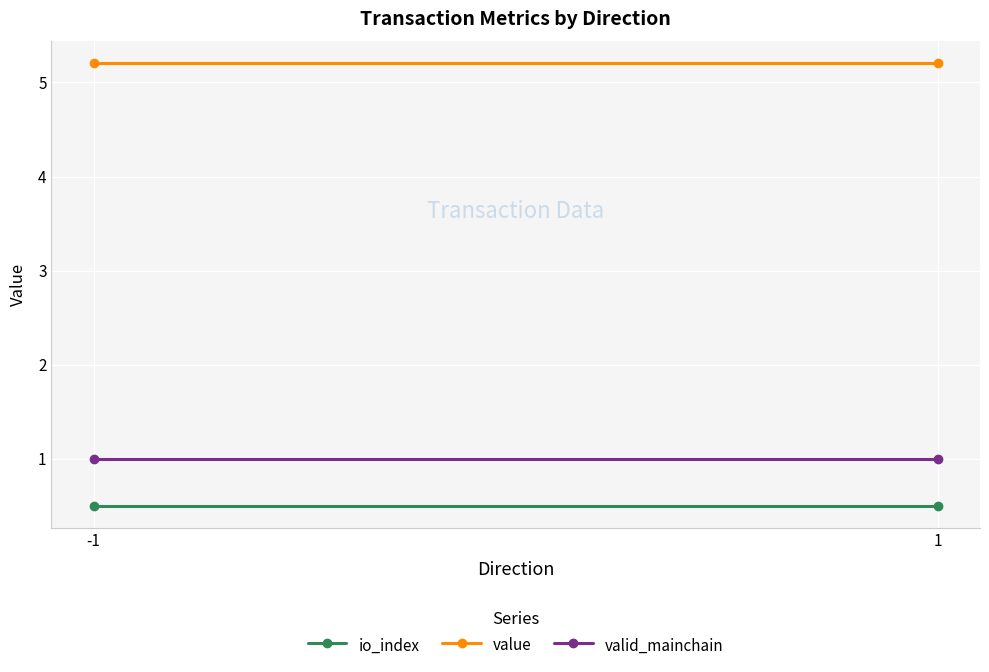

What is the value of the io_index point at the 2nd from the left?

0.5